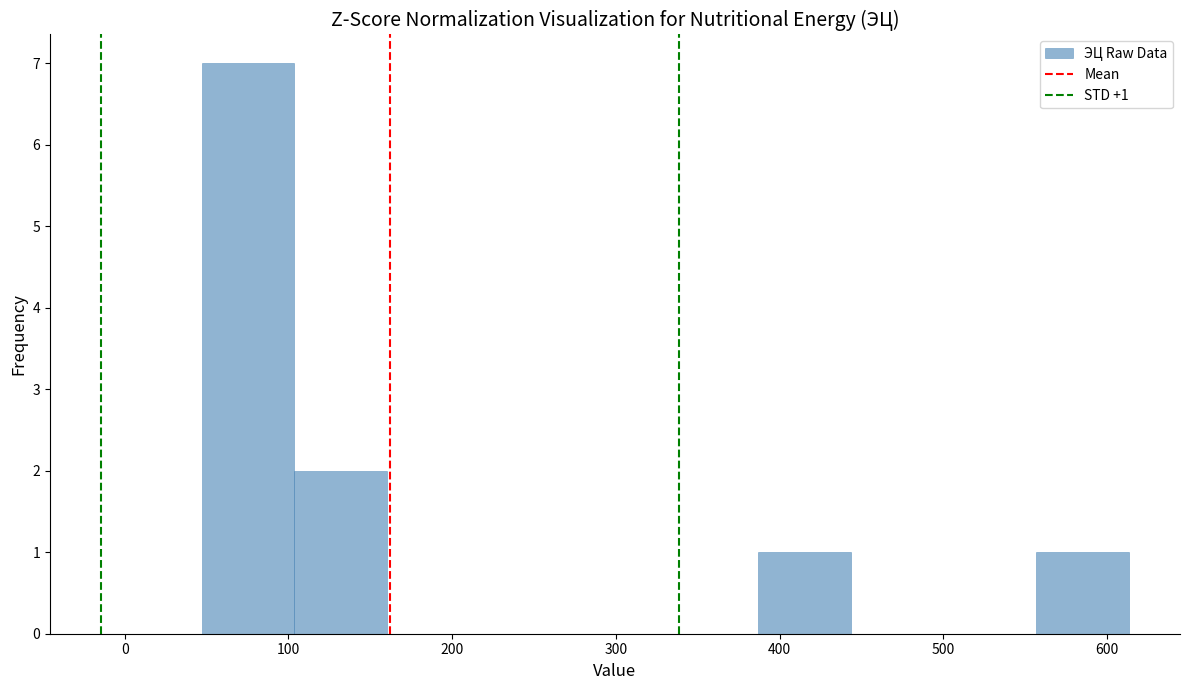

Over which range of the x-axis is the bar tallest?

50 to 100